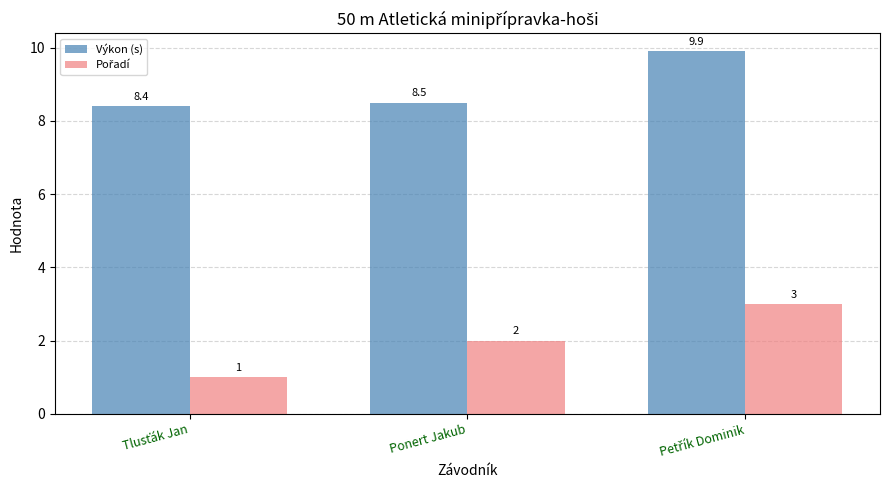

How many groups of bars are there?

3